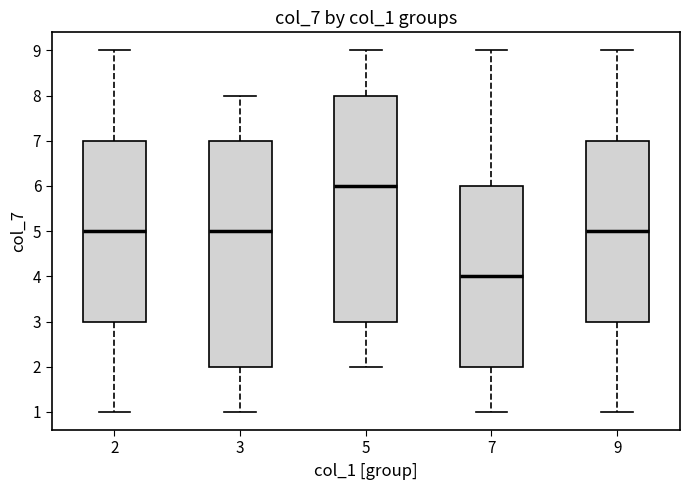

Reading left to right, read every box against the y-axis: the position of its median line, the range the box covers, and the ends of its whiskers. The values are not printed on the chart, so give them approximately, as read against the axis.

2: median 5, box 3 to 7, whiskers 1 to 9
3: median 5, box 2 to 7, whiskers 1 to 8
5: median 6, box 3 to 8, whiskers 2 to 9
7: median 4, box 2 to 6, whiskers 1 to 9
9: median 5, box 3 to 7, whiskers 1 to 9